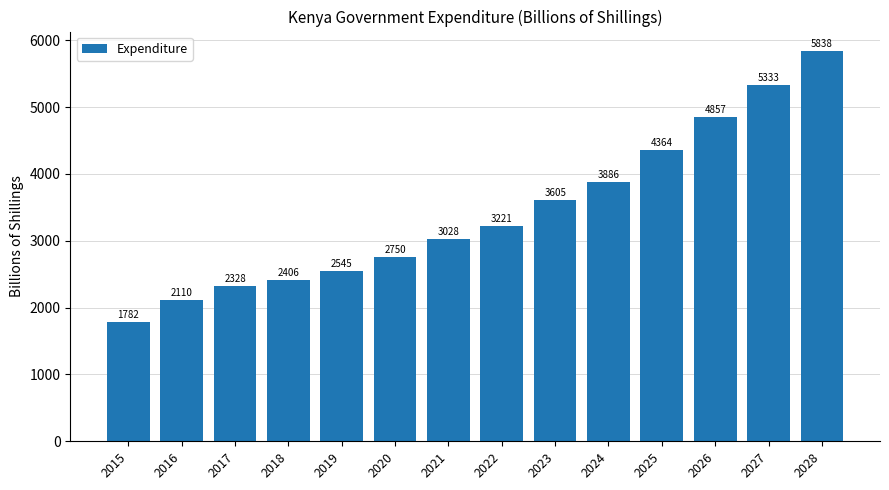

List the labels in order of value, smallest first.

2015, 2016, 2017, 2018, 2019, 2020, 2021, 2022, 2023, 2024, 2025, 2026, 2027, 2028